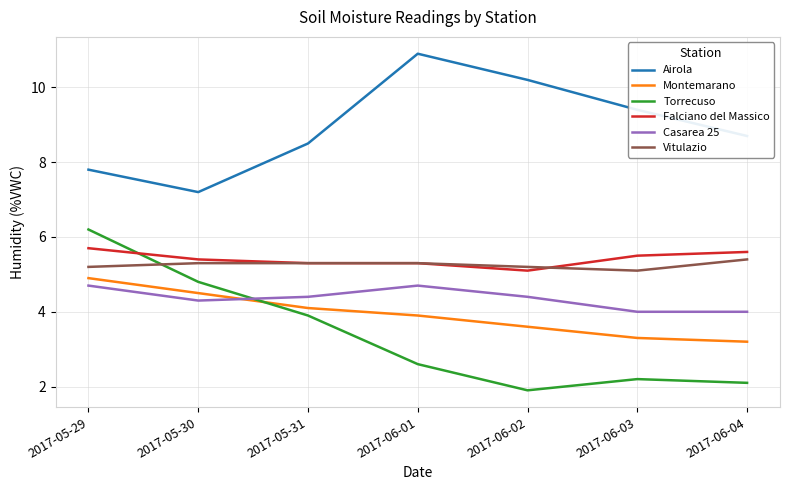

Where is the first local minimum for Casarea 25?

2017-05-30